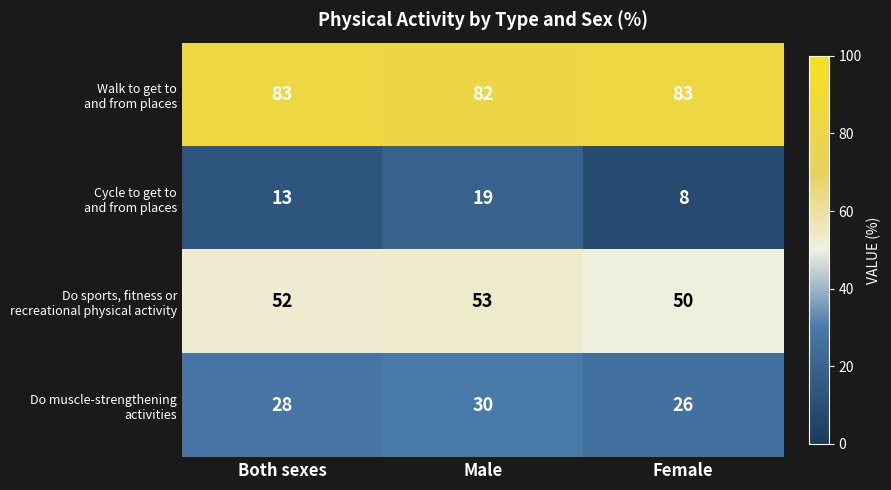

What is the difference between the highest and lowest values at Male?

63